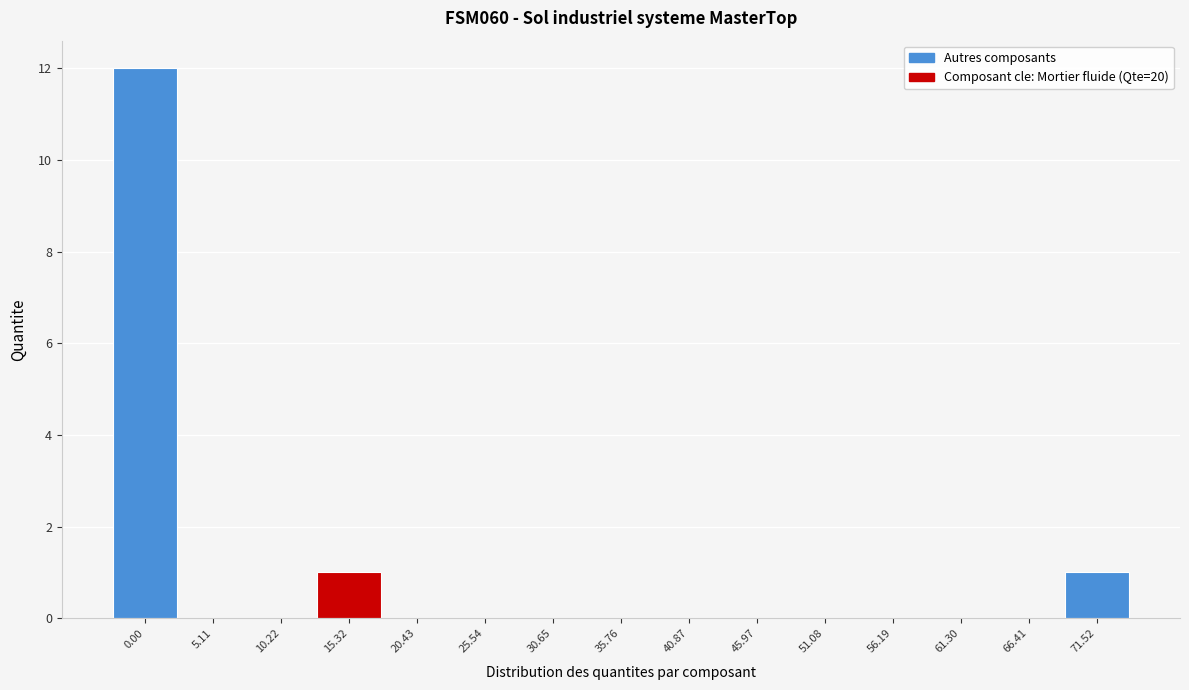

Reading left to right, what are all the values shown in this chart?

0.00=12	5.11=0	10.22=0	15.32=1	20.43=0	25.54=0	30.65=0	35.76=0	40.87=0	45.97=0	51.08=0	56.19=0	61.30=0	66.41=0	71.52=1